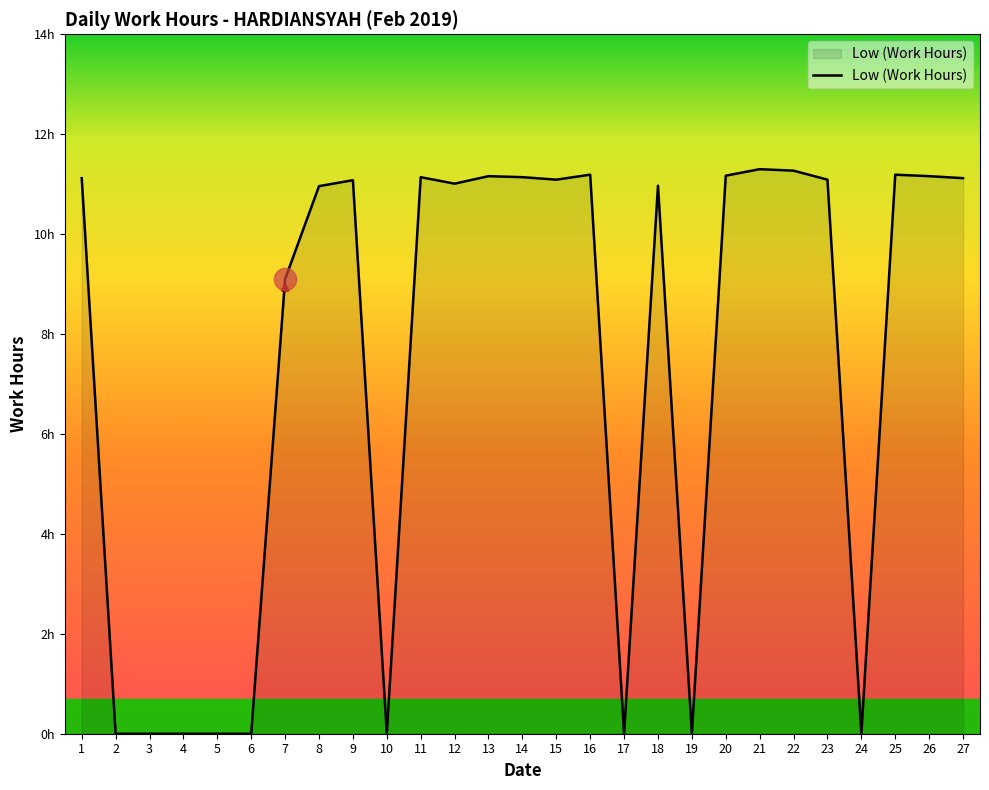

Is this an area chart (filled region under the line)?

Yes